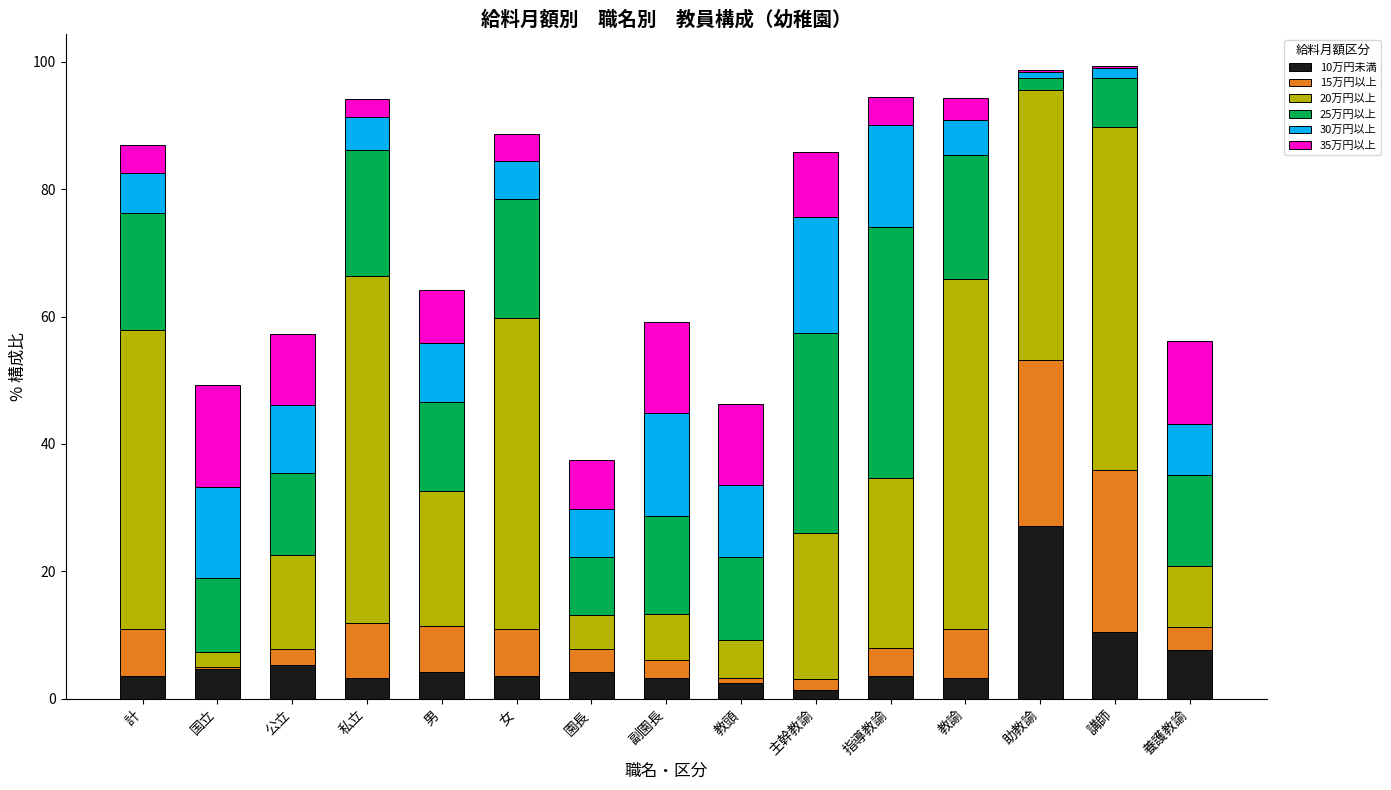

Is it true that 10万円未満 equals 7.6 at 養護教諭?

True